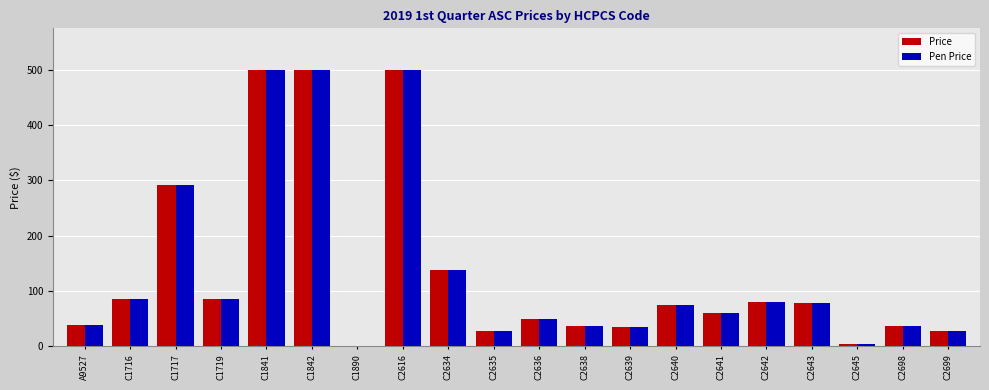

What are all the series names shown in the legend?

Price, Pen Price